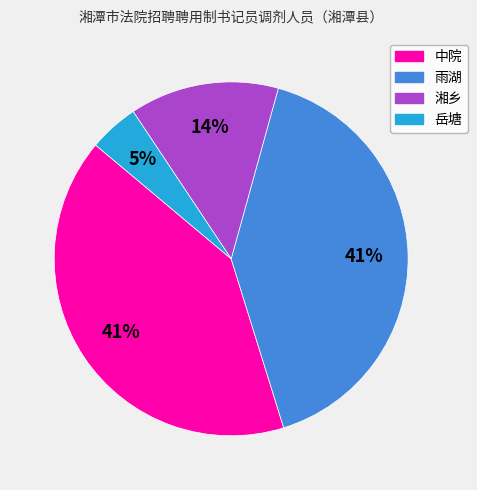

To the nearest percent, what is the average slice percentage?

25%